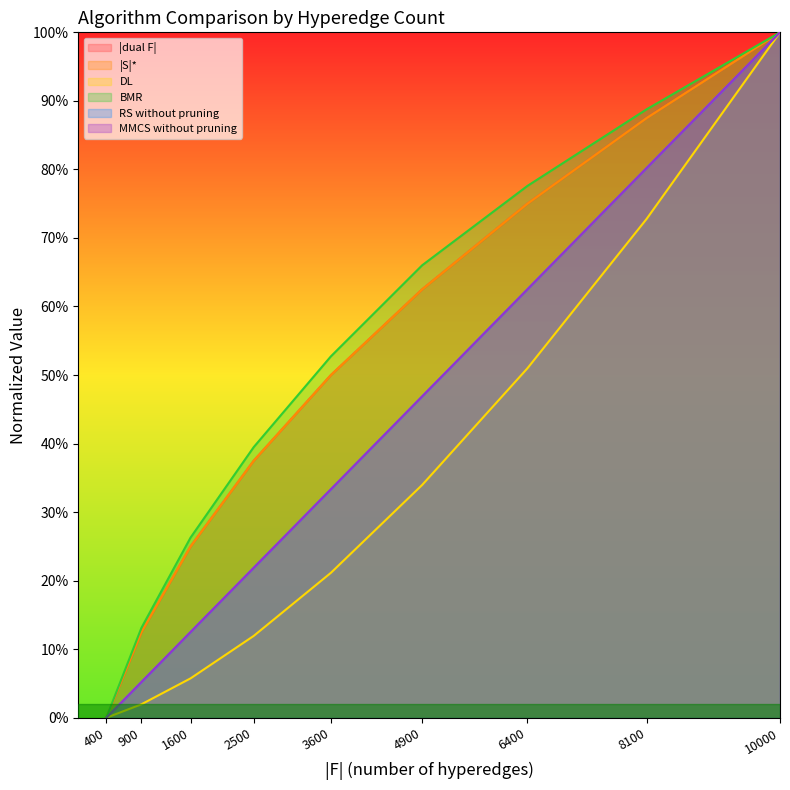

Is the value of |dual F| at 900 greater than the value of |S|* at 400?

Yes